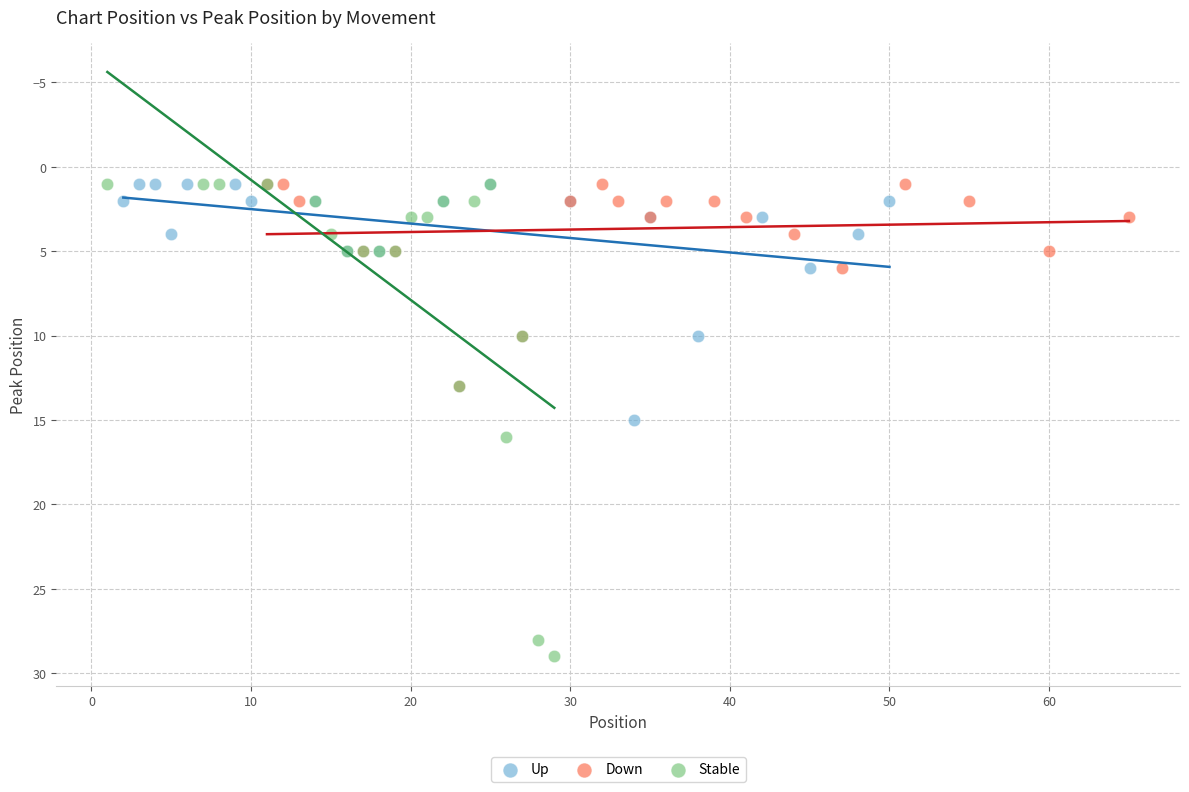

Which series has the widest spread of Y values?

Stable